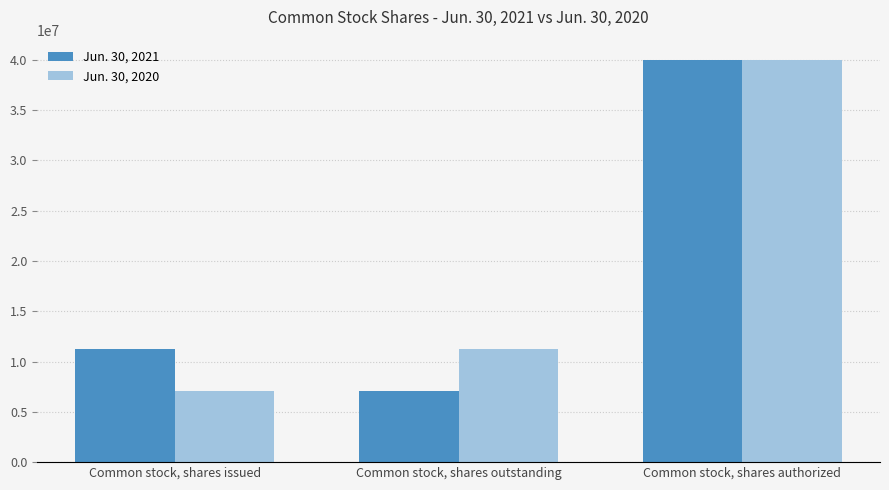

At Common stock, shares outstanding, list the series in order from smallest to largest.

Jun. 30, 2021, Jun. 30, 2020